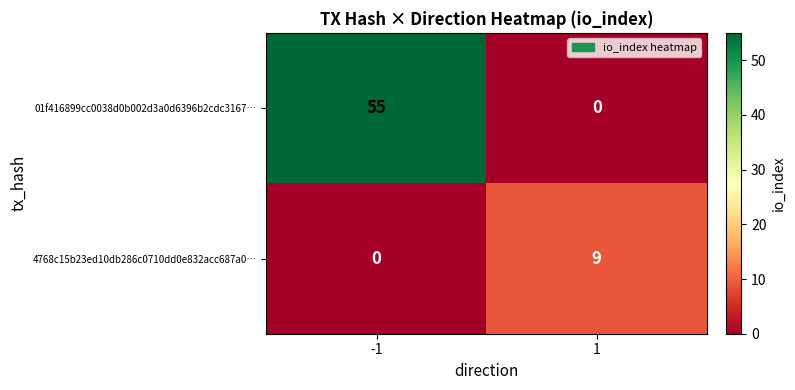

Rank the series by their maximum value, from highest to lowest.

01f416899cc0038d0b002d3a0d6396b2cdc3167…, 4768c15b23ed10db286c0710dd0e832acc687a0…